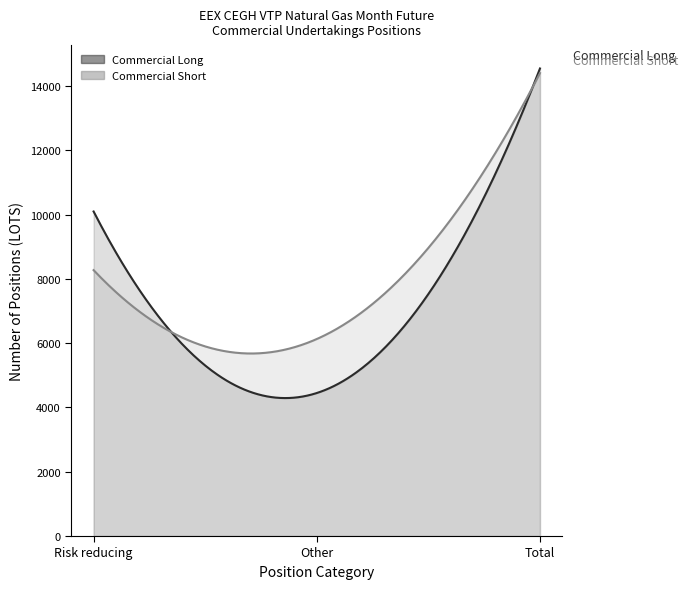

Read the Commercial Long value at Risk reducing.

10096